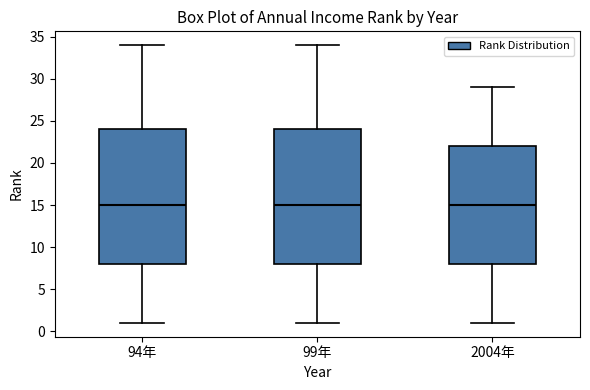

Reading left to right, transcribe this box plot: for each box, give where its median line is, the range the box spans, and where its two whiskers end, as read against the y-axis. The values are not printed on the chart, so give them approximately, as read against the axis.

94年: median 15, box 8 to 24, whiskers 1 to 34
99年: median 15, box 8 to 24, whiskers 1 to 34
2004年: median 15, box 8 to 22, whiskers 1 to 29